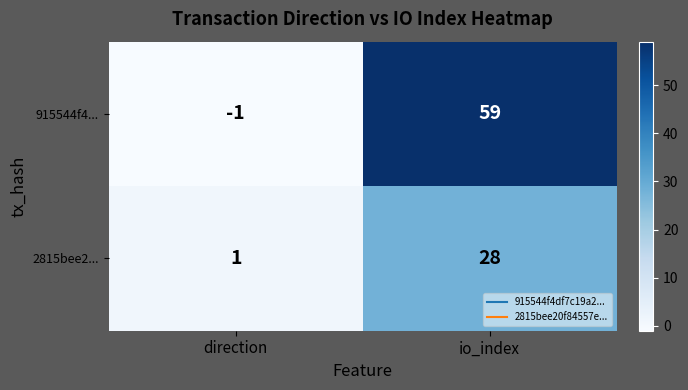

What is the spread (max minus min) of values at direction?

2